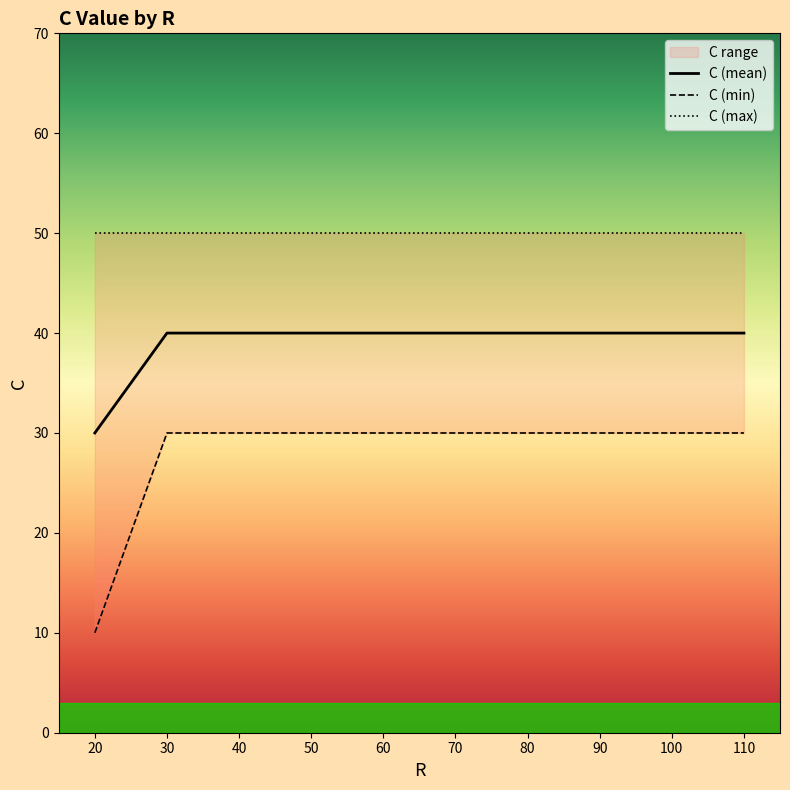

What is the greatest value displayed?

50